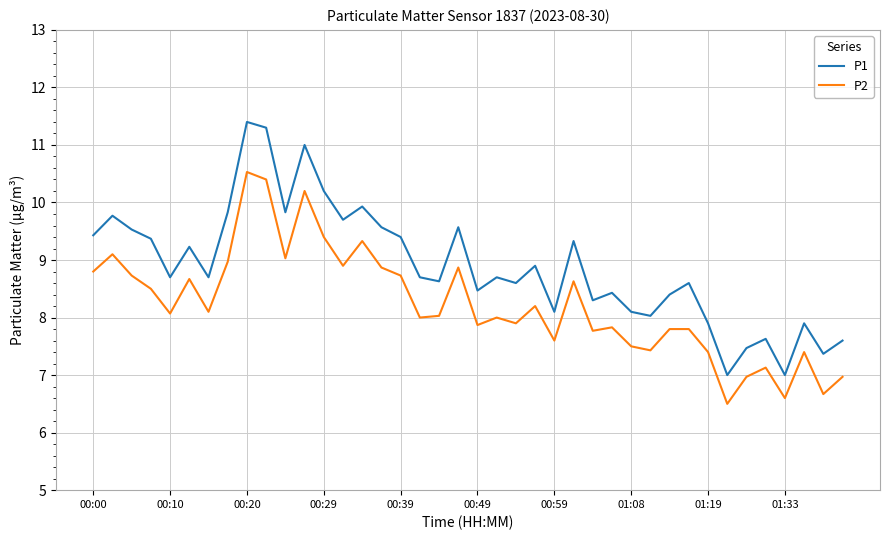

How many lines are shown in the chart?

2